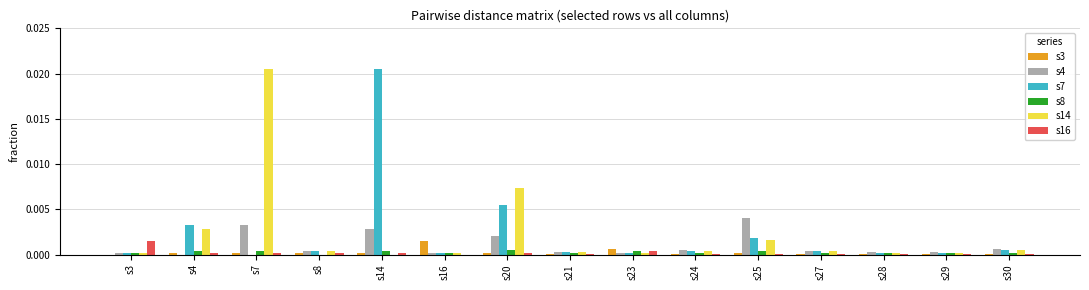

Is the value of s14 at s4 greater than the value of s3 at s23?

Yes